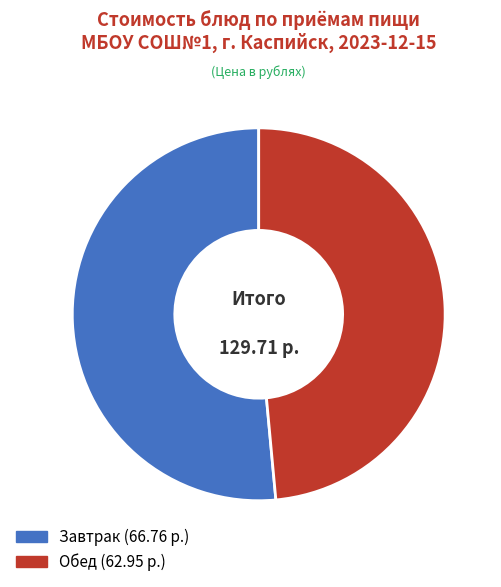

Is there a majority slice in this chart?

Yes